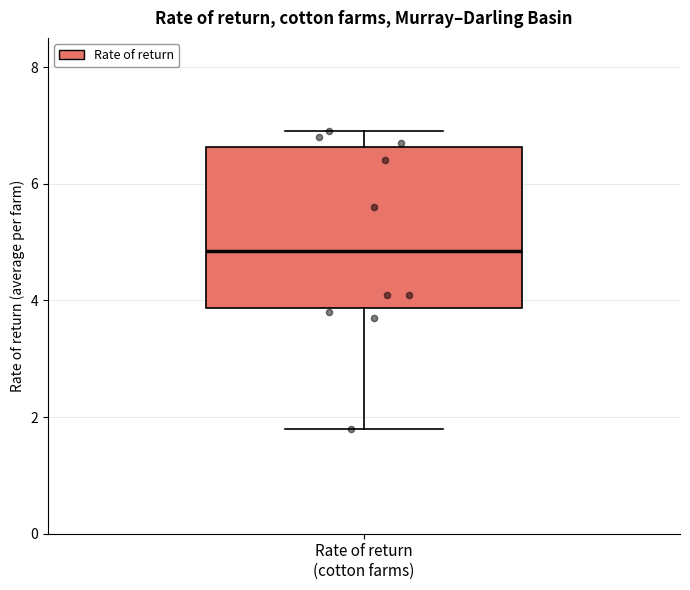

Read this box plot against the y-axis: the position of the median line, the range covered by the box, and the ends of both whiskers. The values are not printed on the chart, so give them approximately, as read against the axis.

median 4.8, box 3.8 to 6.6, whiskers 1.8 to 7.0